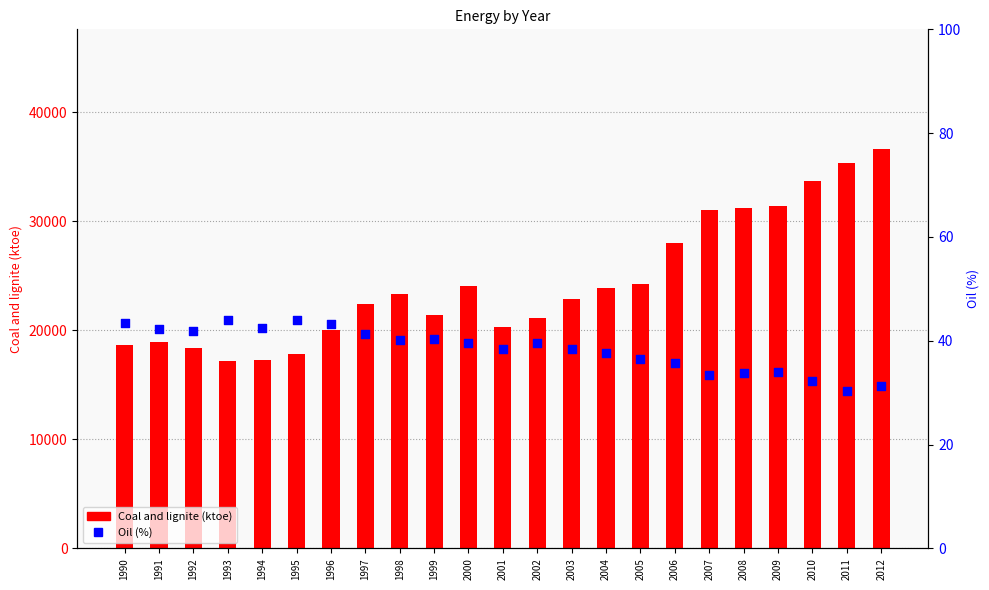

Is the value of Oil (%) at 2001 greater than the value of Coal and lignite (ktoe) at 1997?

No